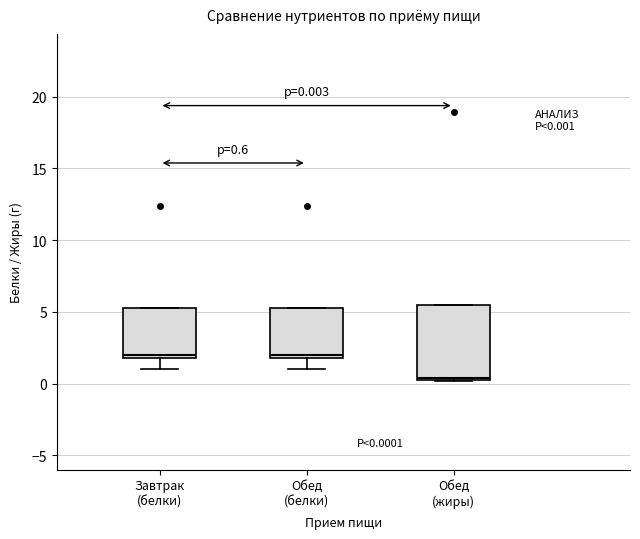

Which box has the lowest median line?

Обед (жиры)